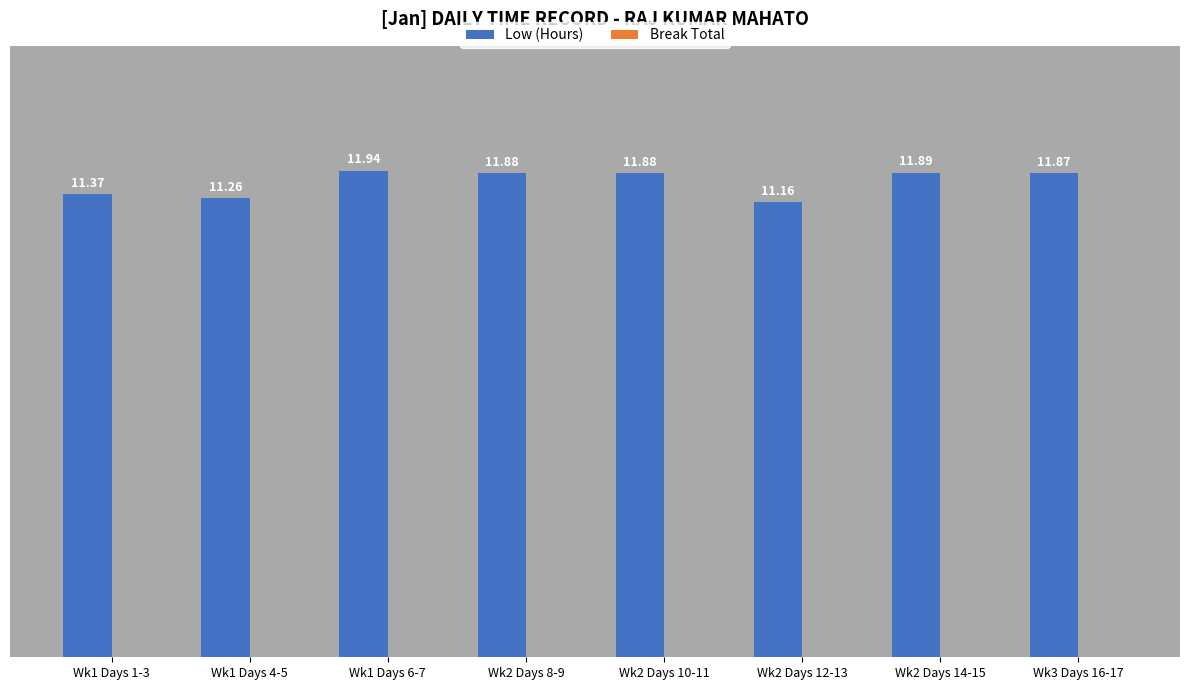

What is the greatest value displayed?

11.9